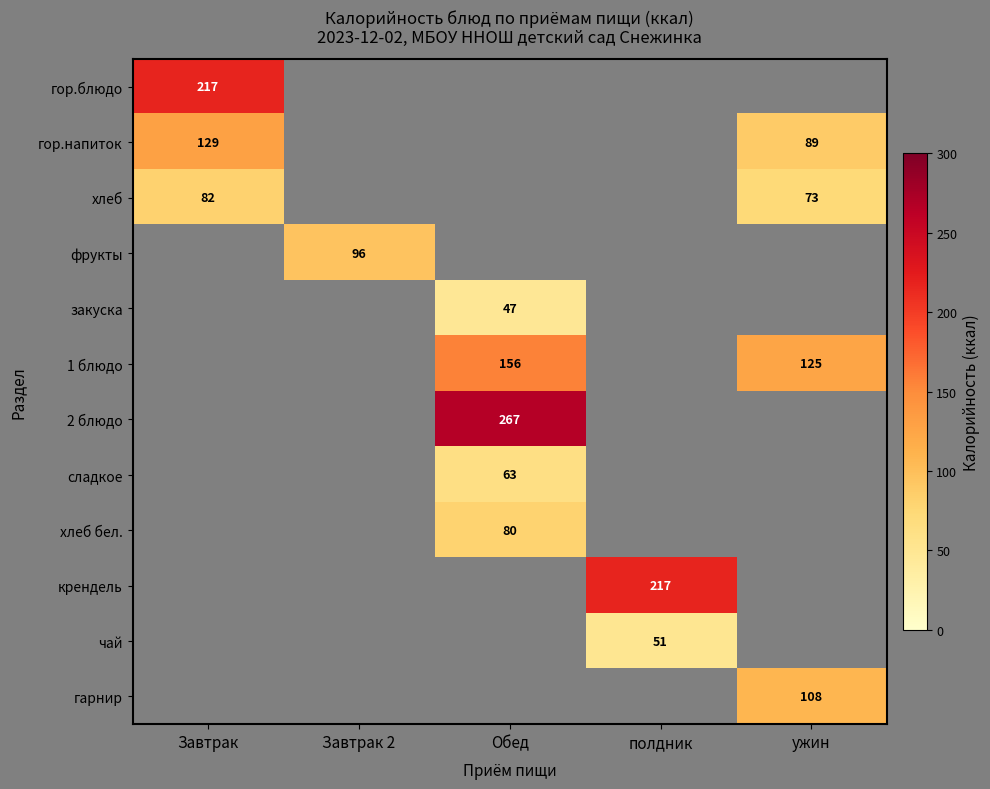

How many categories are shown in the chart?

5